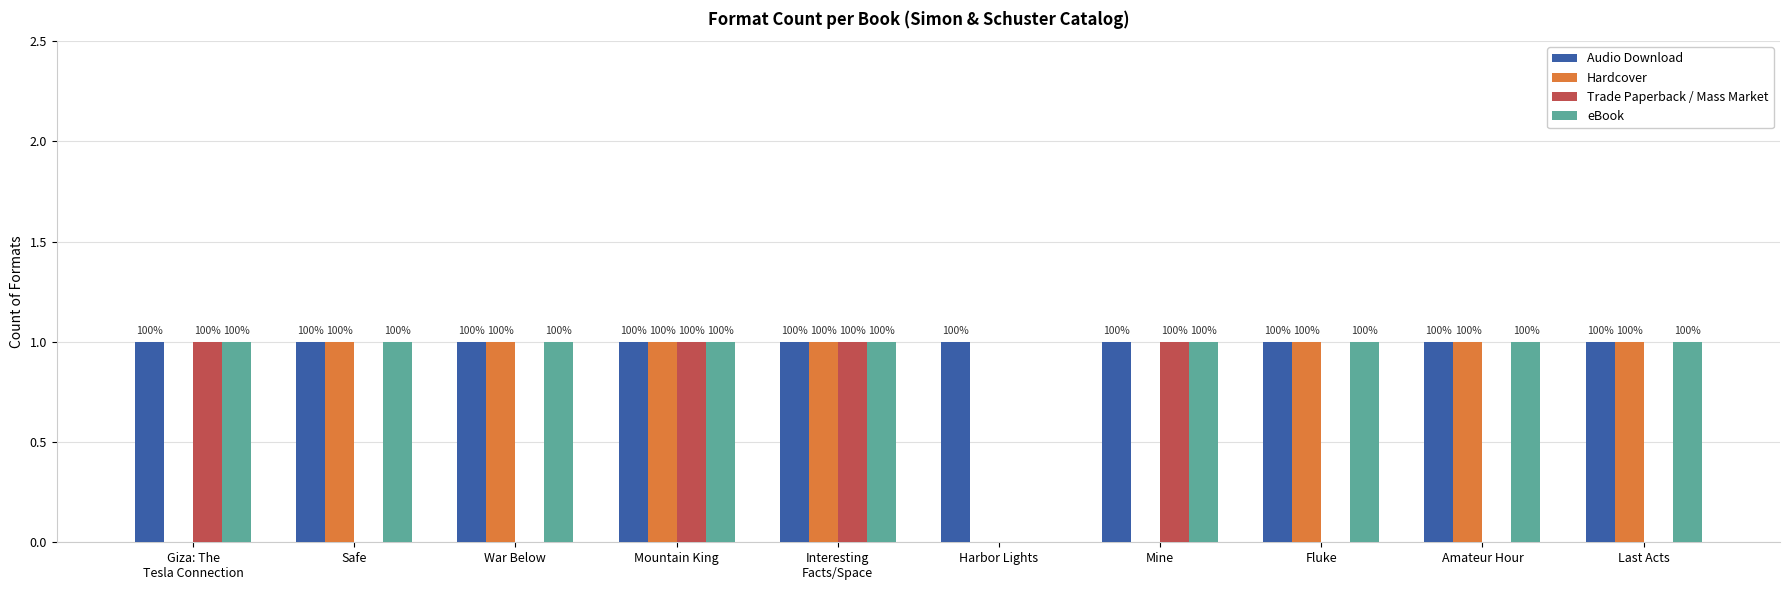

What are all the series names shown in the legend?

Audio Download, Hardcover, Trade Paperback / Mass Market, eBook